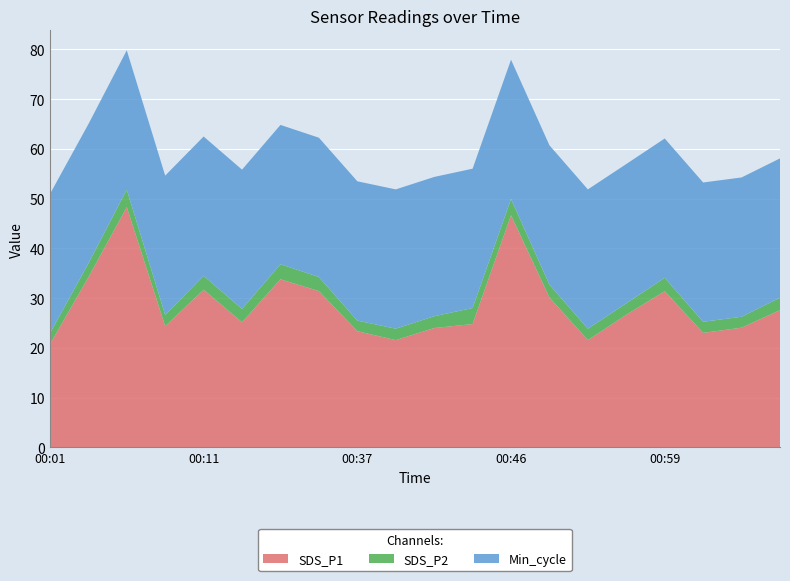

What is the highest value of the SDS_P1 series?

48.3